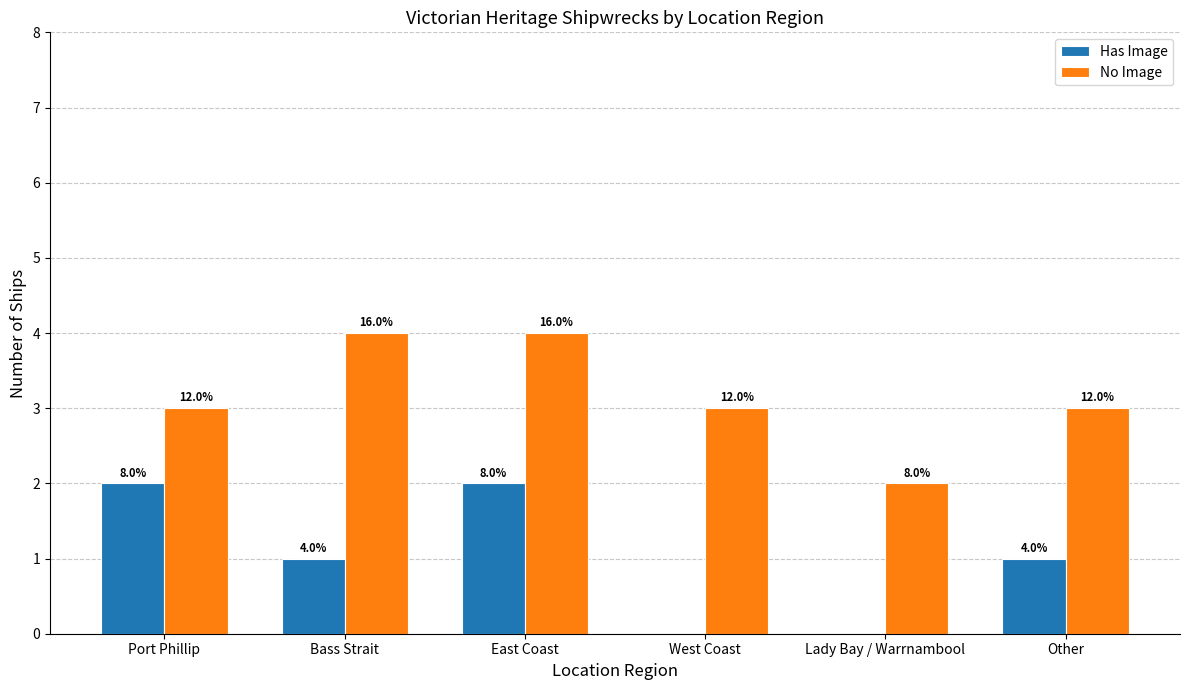

What is the label of the 5th bar from the left?

Lady Bay / Warrnambool